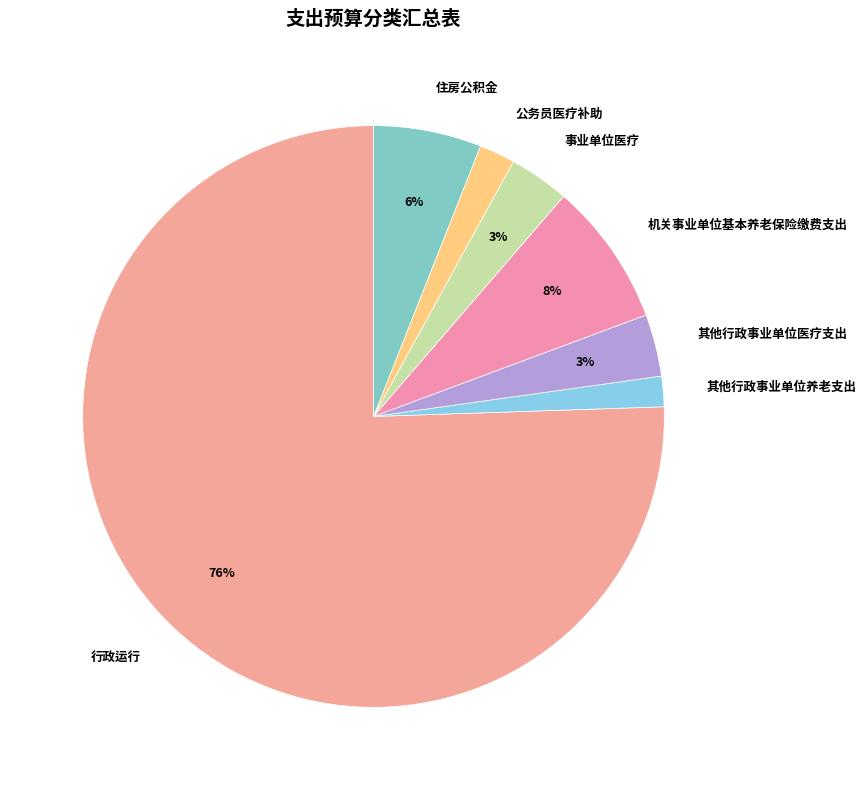

Is there a majority slice in this chart?

Yes